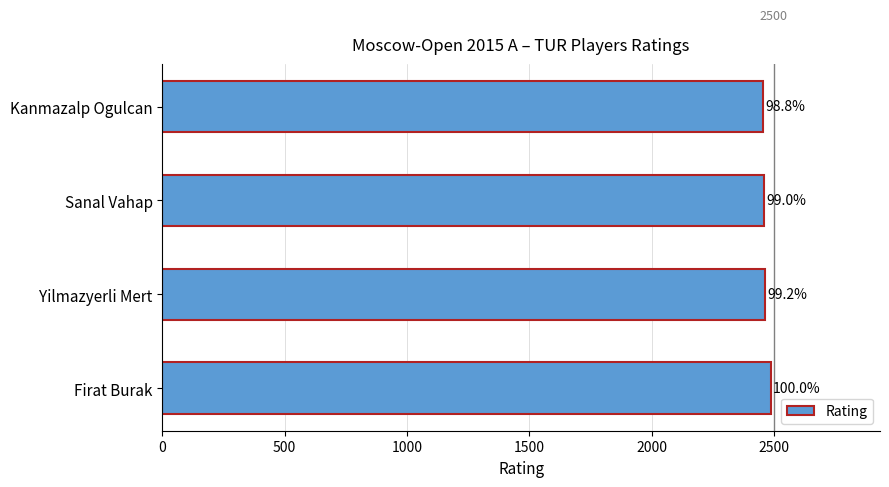

What is the maximum value shown in the chart?

2486